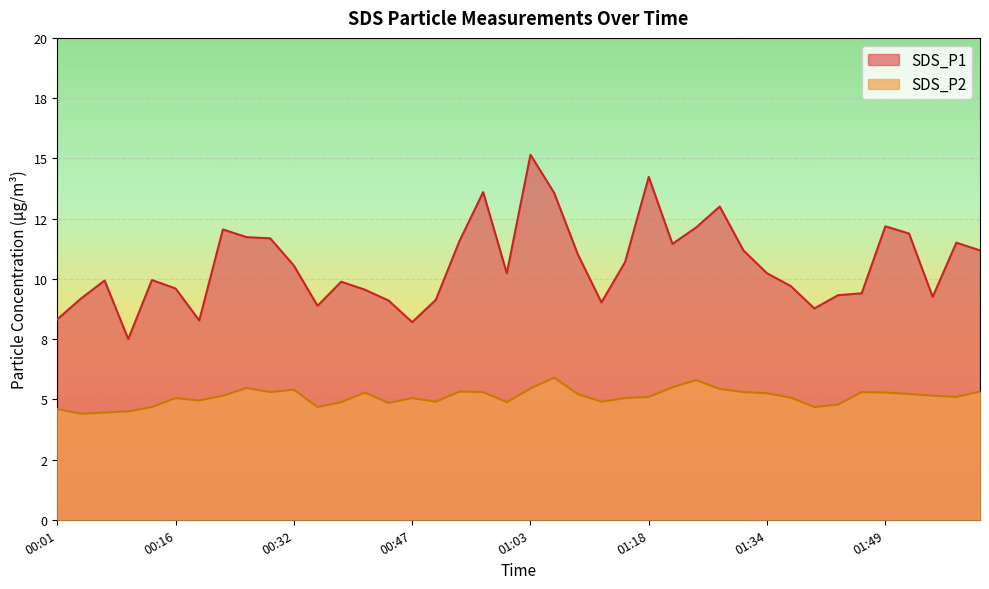

At which category does the chart reach its minimum across all series?

00:04